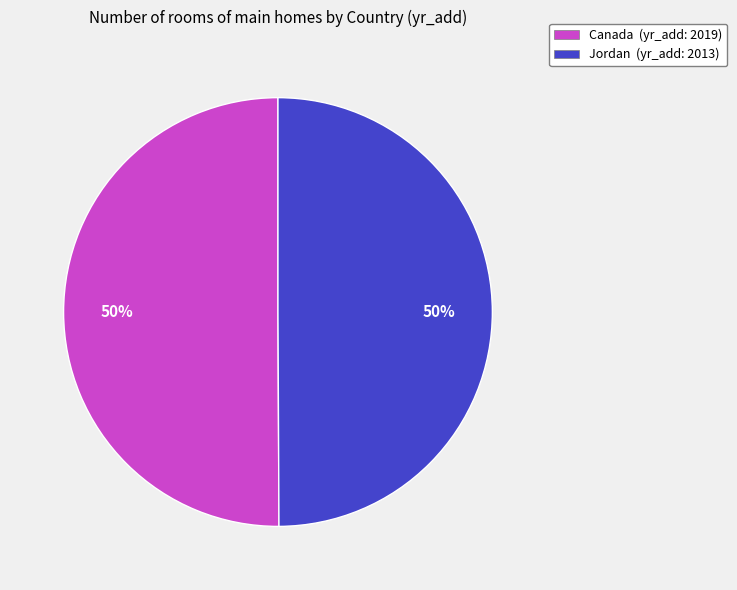

To the nearest percent, what portion does Jordan represent?

50%